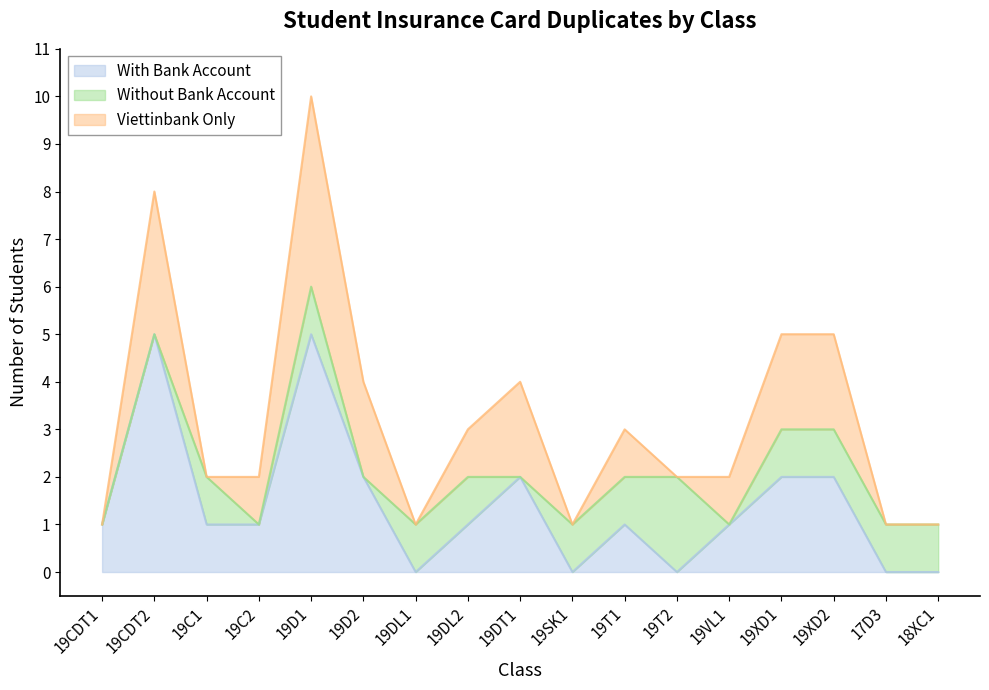

True or false: With Bank Account and Viettinbank Only intersect in this chart.

False